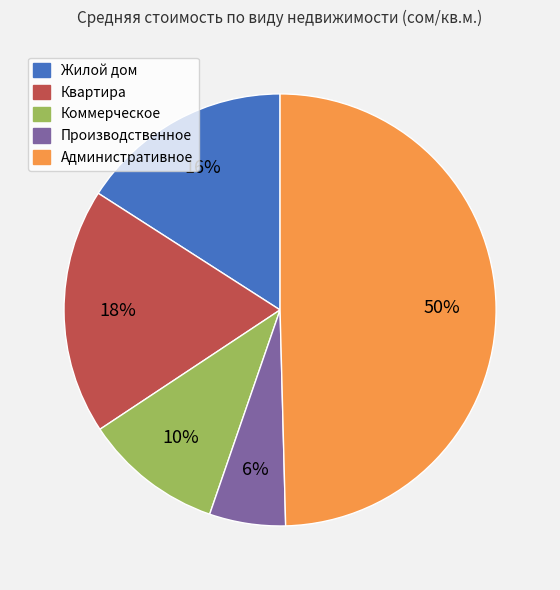

To the nearest percent, what is the average slice percentage?

20%